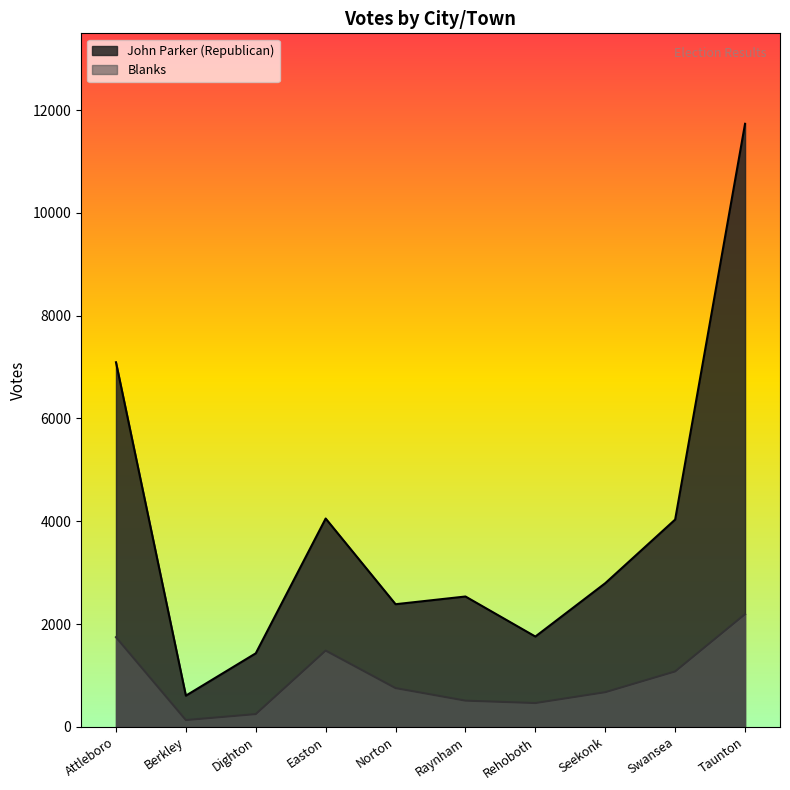

At which category does John Parker (Republican) reach its first local peak?

Easton